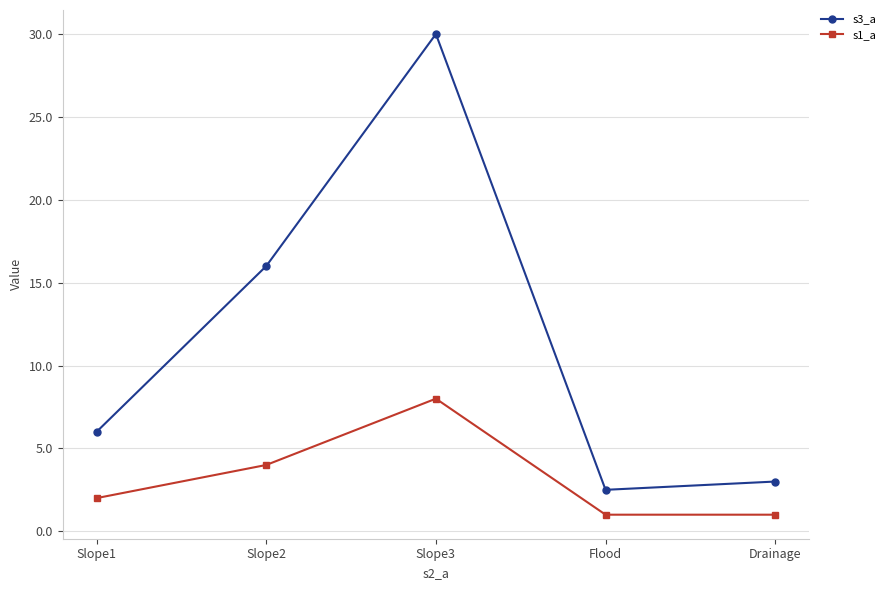

Where is the first local maximum for s3_a?

Slope3